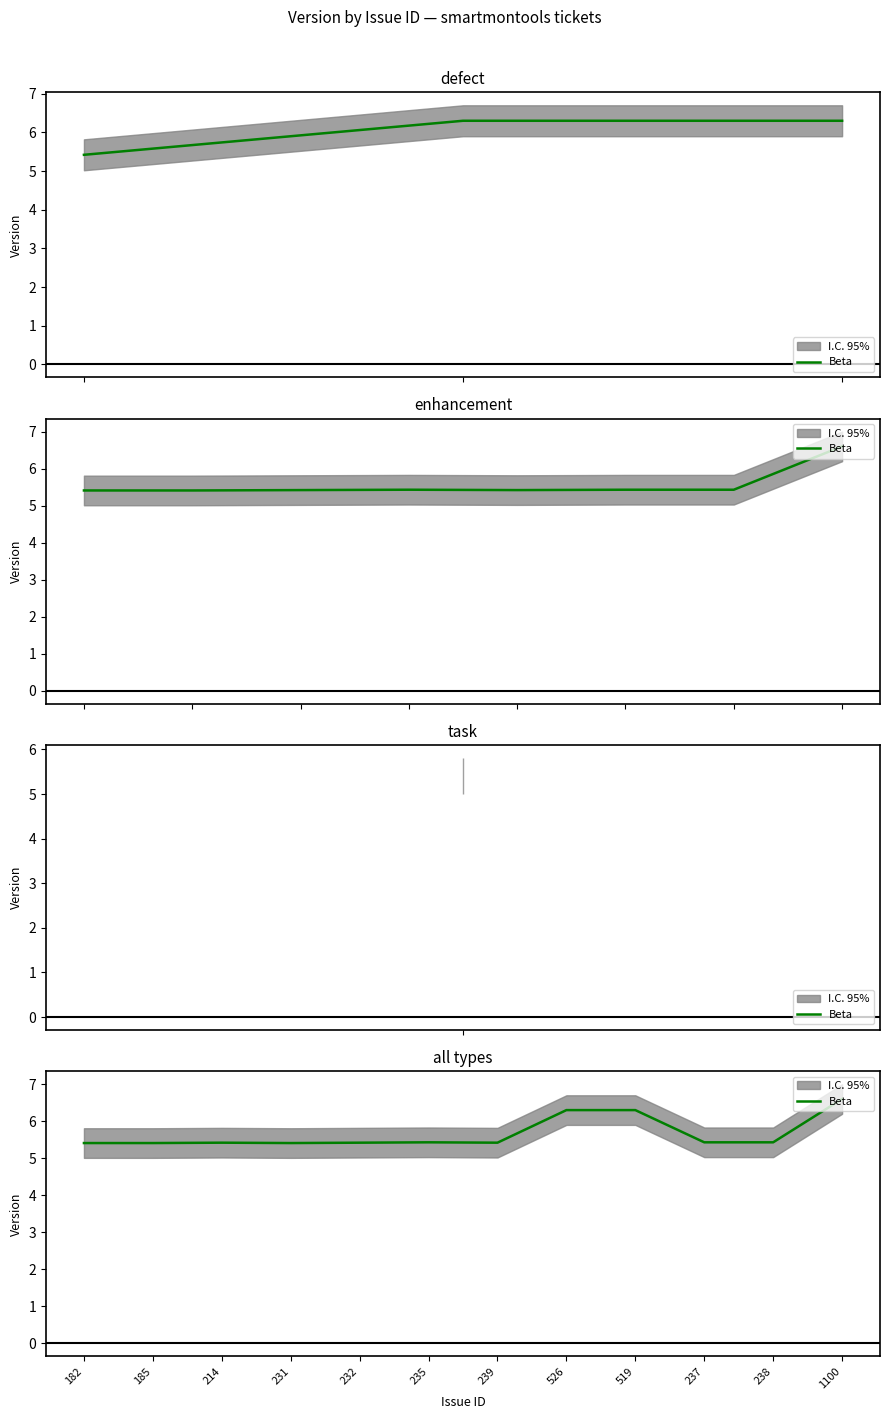

Is this an area chart (filled region under the line)?

No